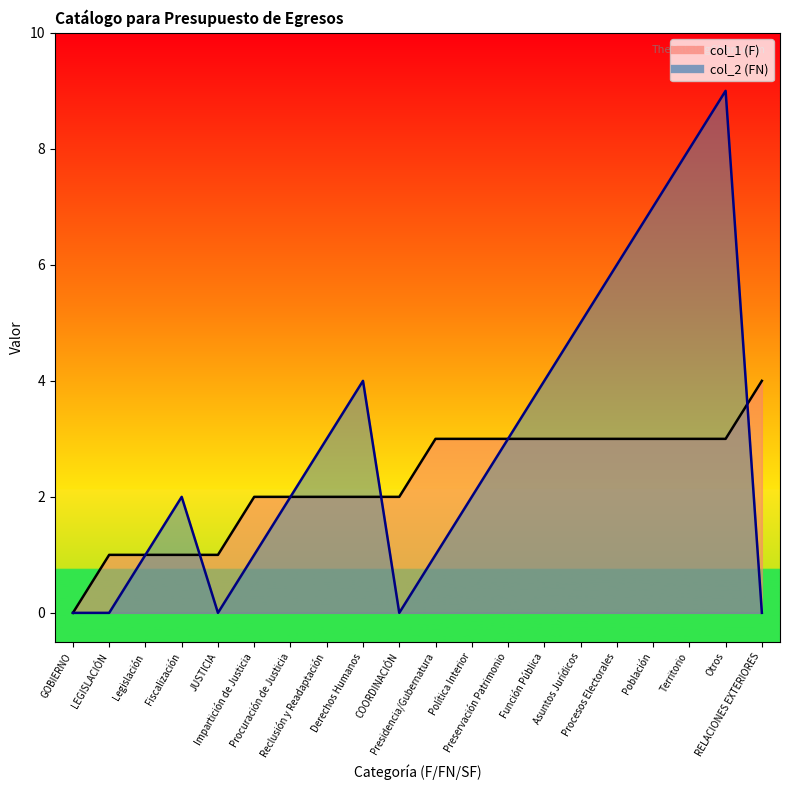

What is the label of the 4th point from the left?

Fiscalización